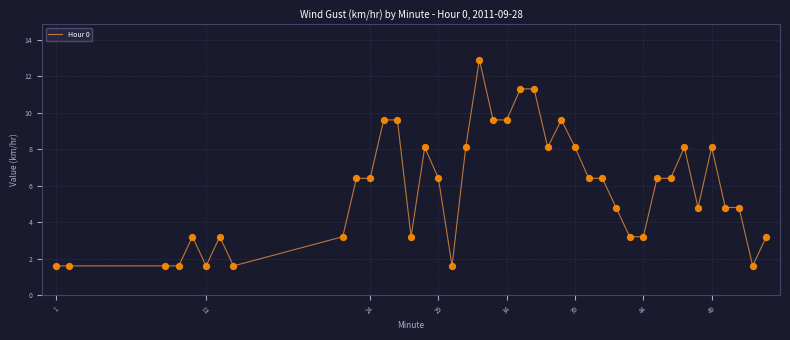

What is the maximum value shown in the chart?

12.9